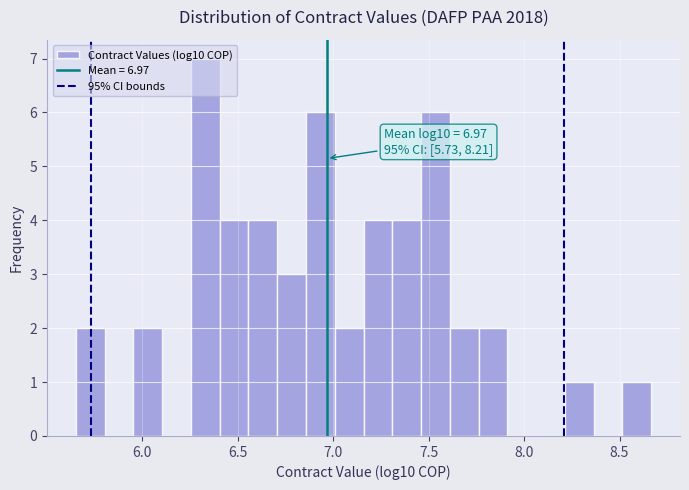

Around what value on the x-axis is the tallest bar? Give the approximate position of its centre, as read against the axis.

6.35